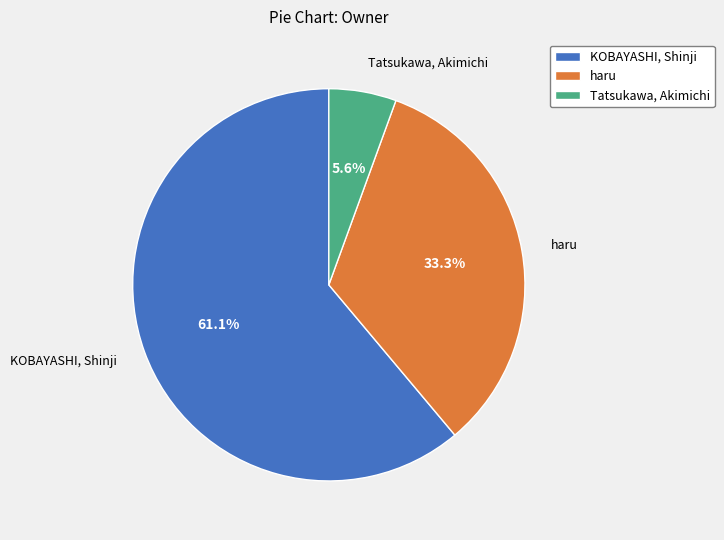

The KOBAYASHI, Shinji slice represents 61% of the pie. True or false?

True